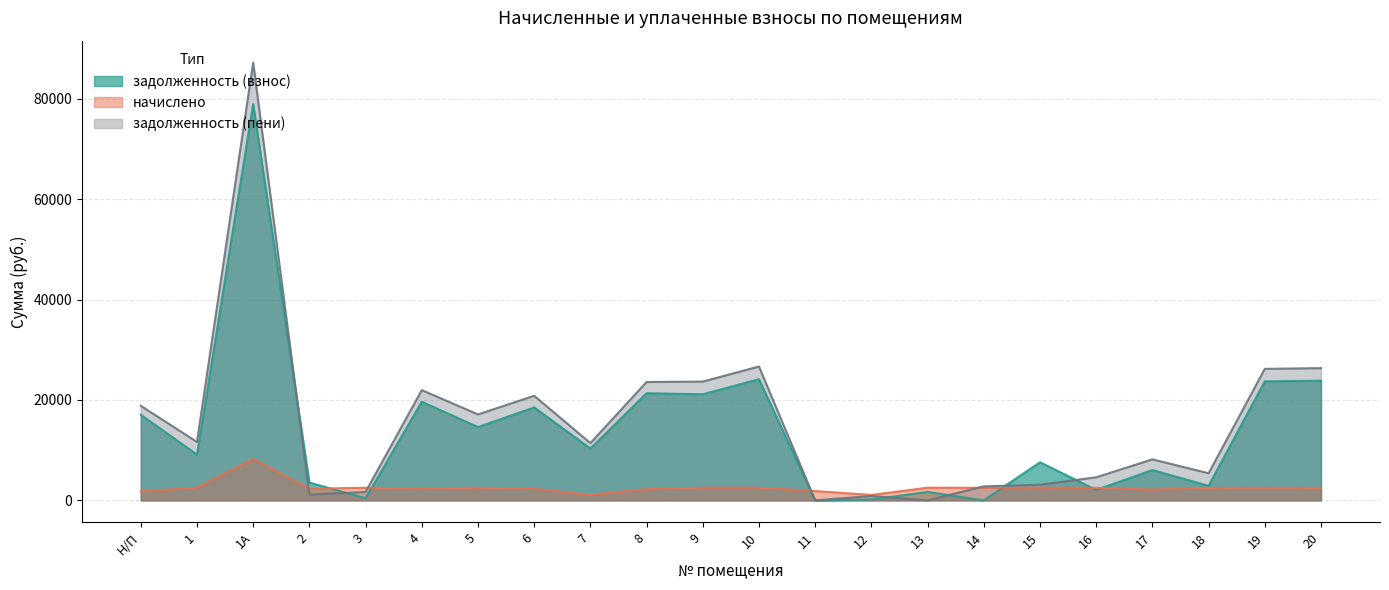

How many data points in задолженность (взнос) are less than 10329?

11